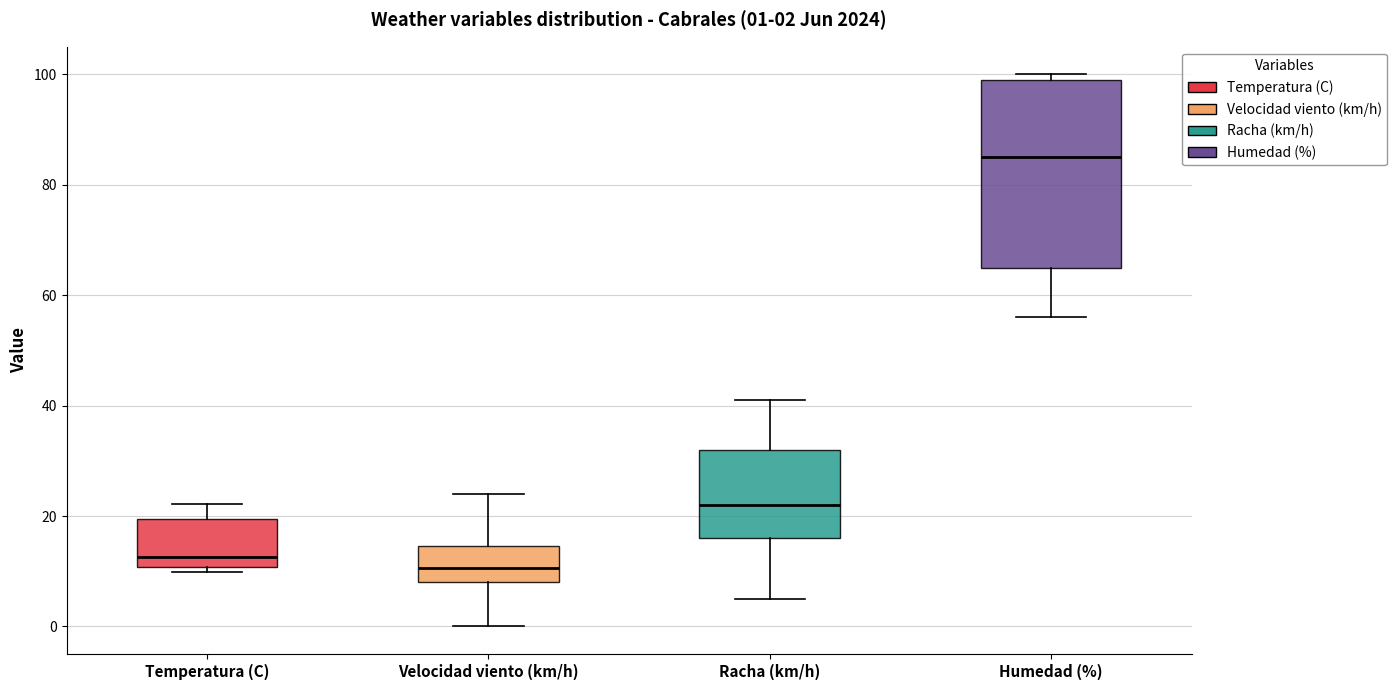

Which box has the highest median line?

Humedad (%)